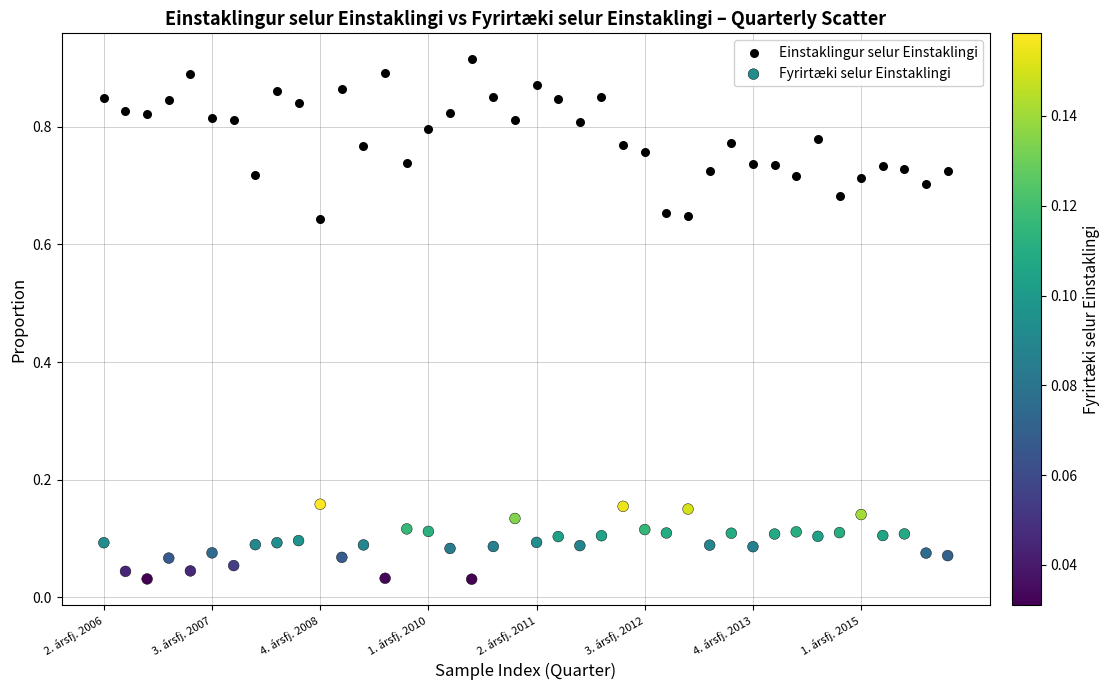

Which series contains the highest Y value?

Einstaklingur selur Einstaklingi